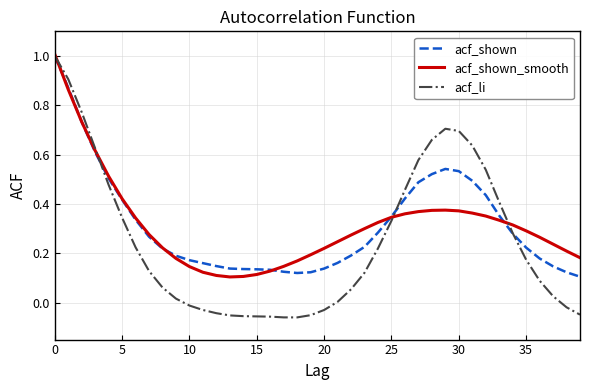

Which series has the largest range (max minus min)?

acf_li